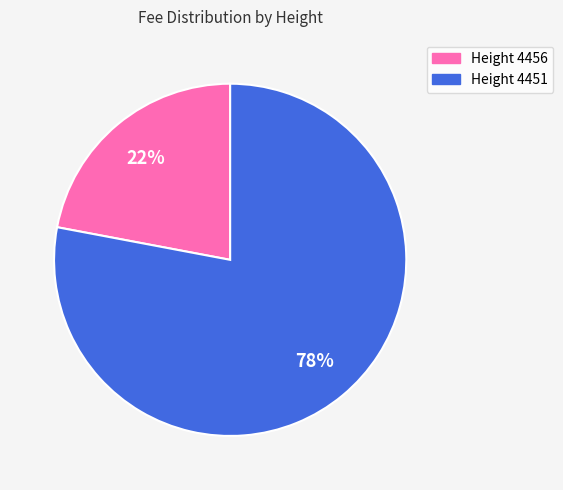

Which slice represents more than half of the pie?

Height 4451